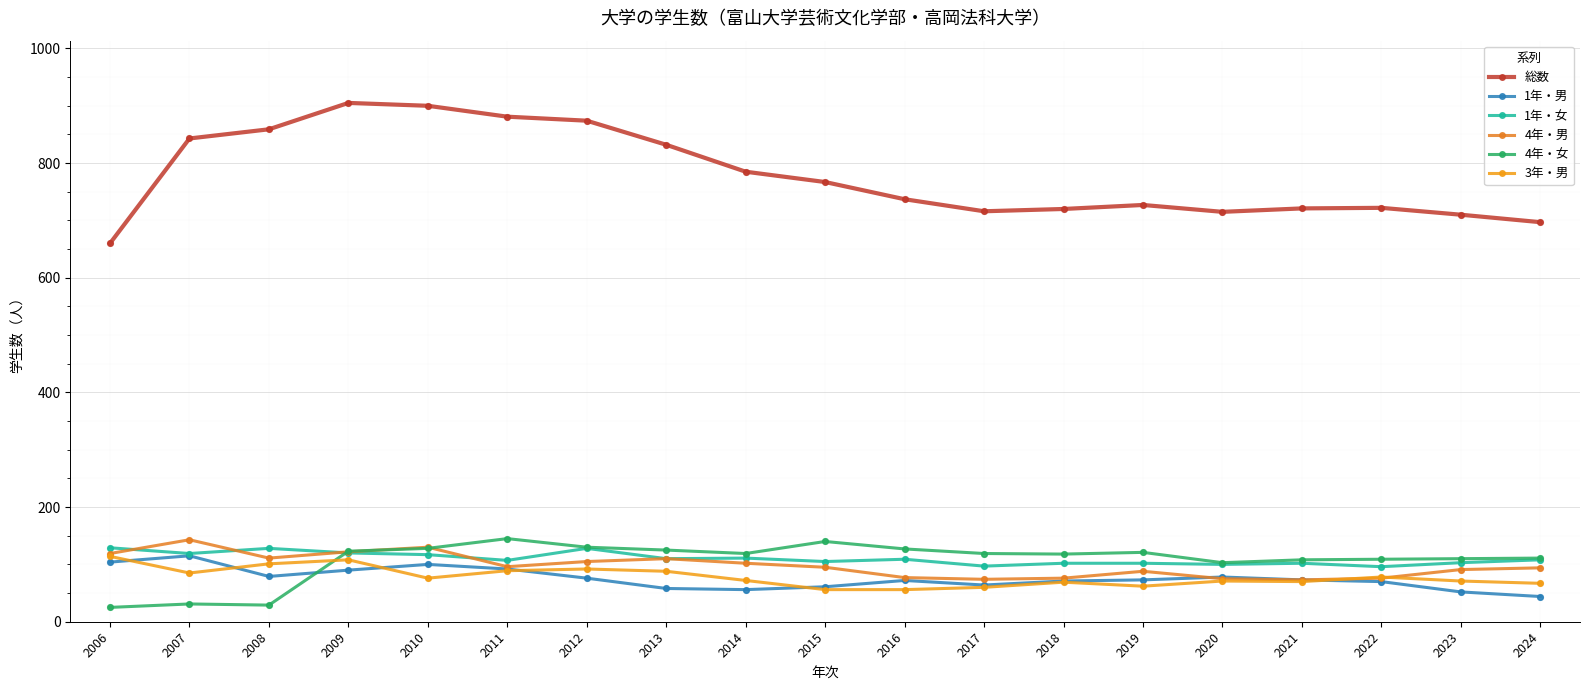

What is the total value across all series at 2014?

1245